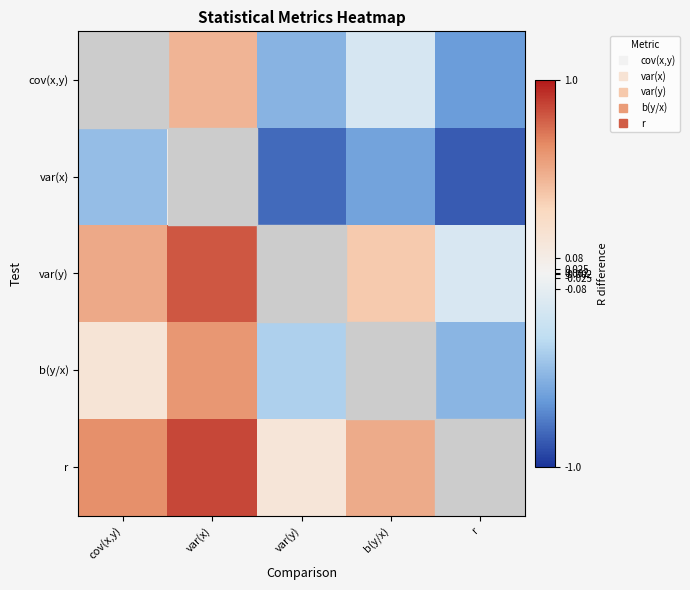

At which category is the sum across all series the highest?

var(x)